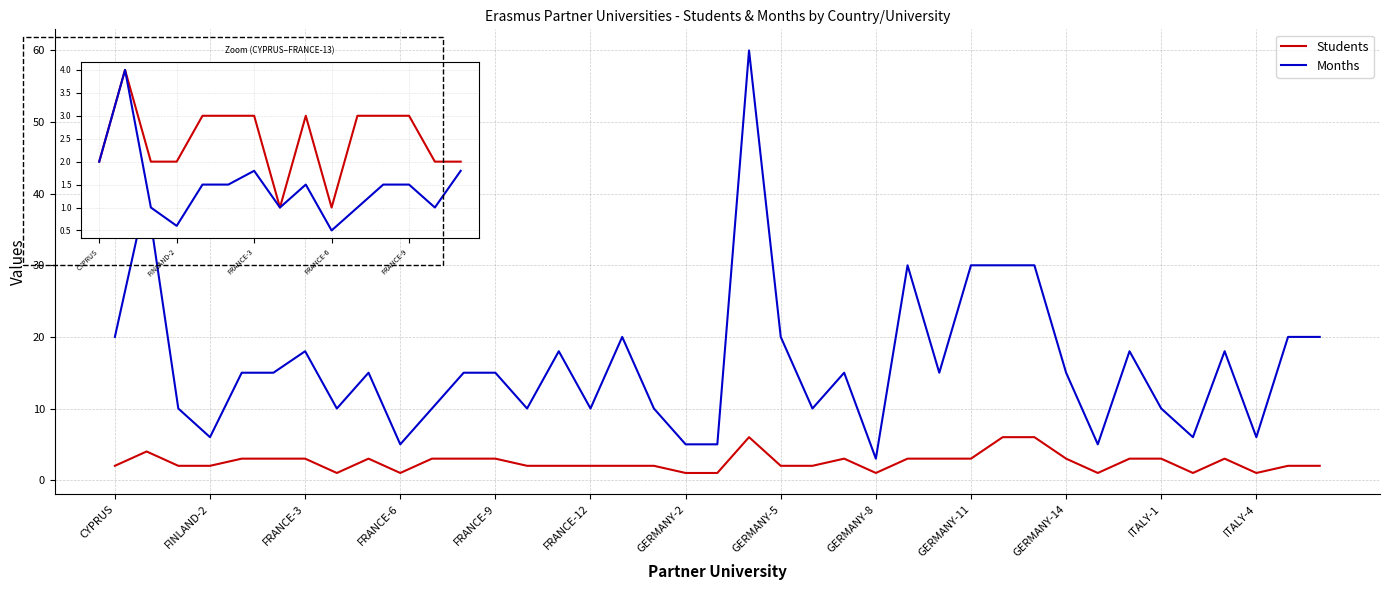

Reading left to right, transcribe all the data shown in this chart.

Students: 2	4	2	2	3	3	3	1	3	1	3	3	3	2	2	2	2	2	1	1	6	2	2	3	1	3	3	3	6	6	3	1	3	3	1	3	1	2	2
Months: 20	40	10	6	15	15	18	10	15	5	10	15	15	10	18	10	20	10	5	5	60	20	10	15	3	30	15	30	30	30	15	5	18	10	6	18	6	20	20